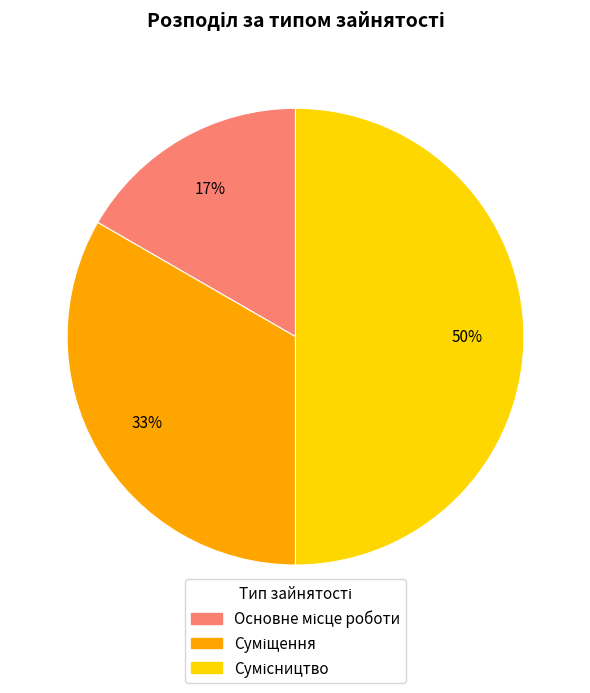

To the nearest percent, what is the average slice percentage?

33%